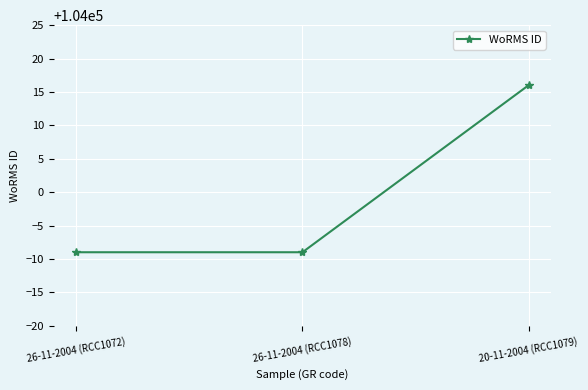

Count the values in the range 103991 to 104016.

3